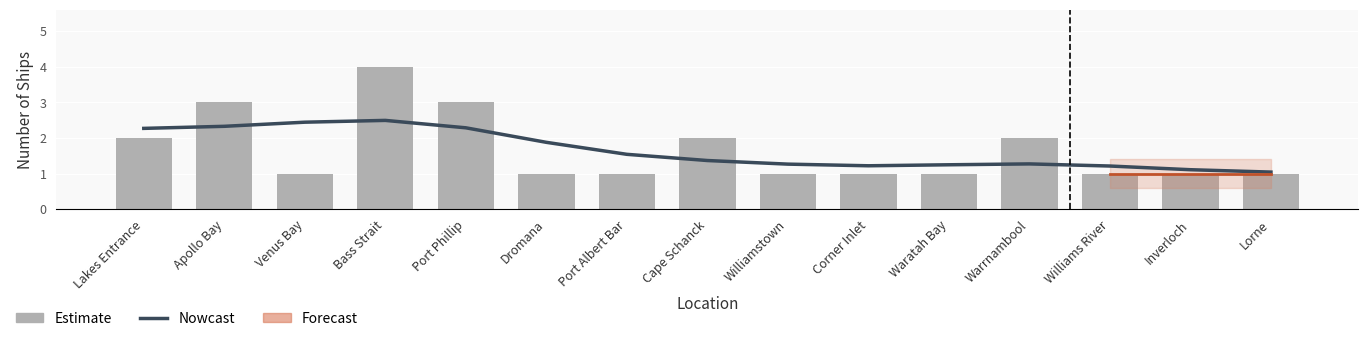

What is the lowest value of the Nowcast series?

1.0